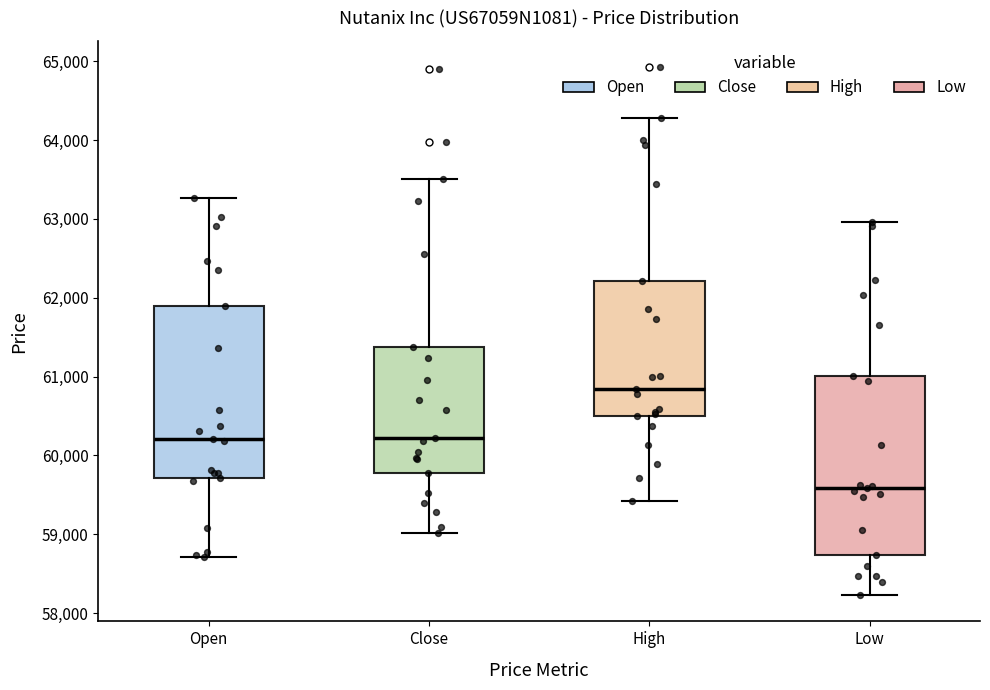

Reading left to right, transcribe this box plot: for each box, give where its median line is, the range the box spans, and where its two whiskers end, as read against the y-axis. The values are not printed on the chart, so give them approximately, as read against the axis.

Open: median 60200, box 59700 to 61900, whiskers 58700 to 63300
Close: median 60200, box 59800 to 61400, whiskers 59000 to 63500
High: median 60800, box 60500 to 62200, whiskers 59400 to 64300
Low: median 59600, box 58700 to 61000, whiskers 58200 to 63000